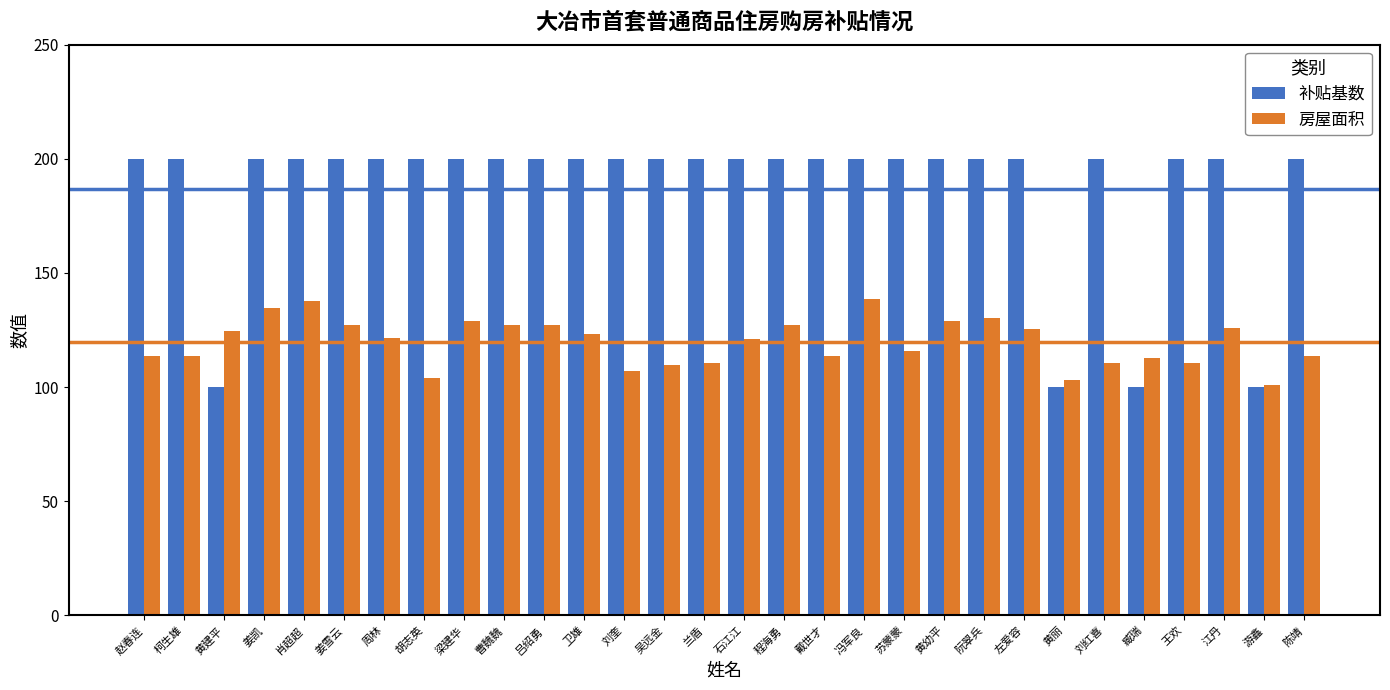

Is the value of 补贴基数 at 苏蒙蒙 greater than the value of 房屋面积 at 臧瑞?

Yes